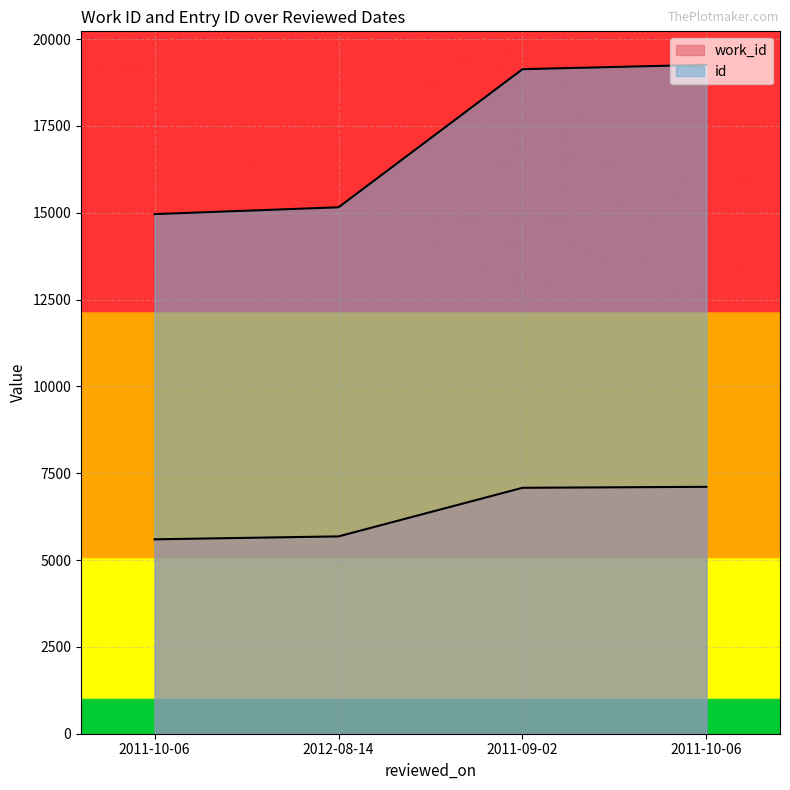

Which label corresponds to the largest value in the chart?

2011-10-06